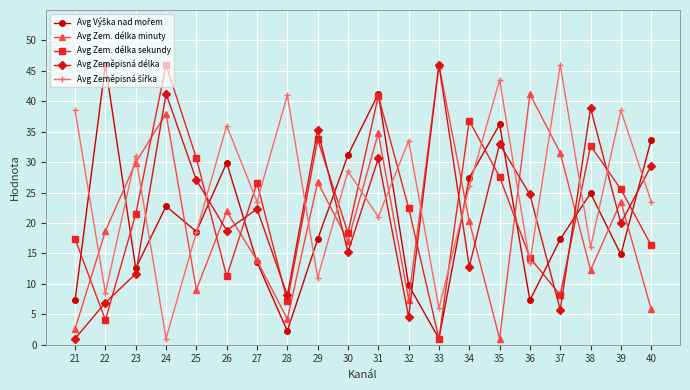

True or false: Avg Zem. délka sekundy has more than 1 points higher than both neighbors.

True